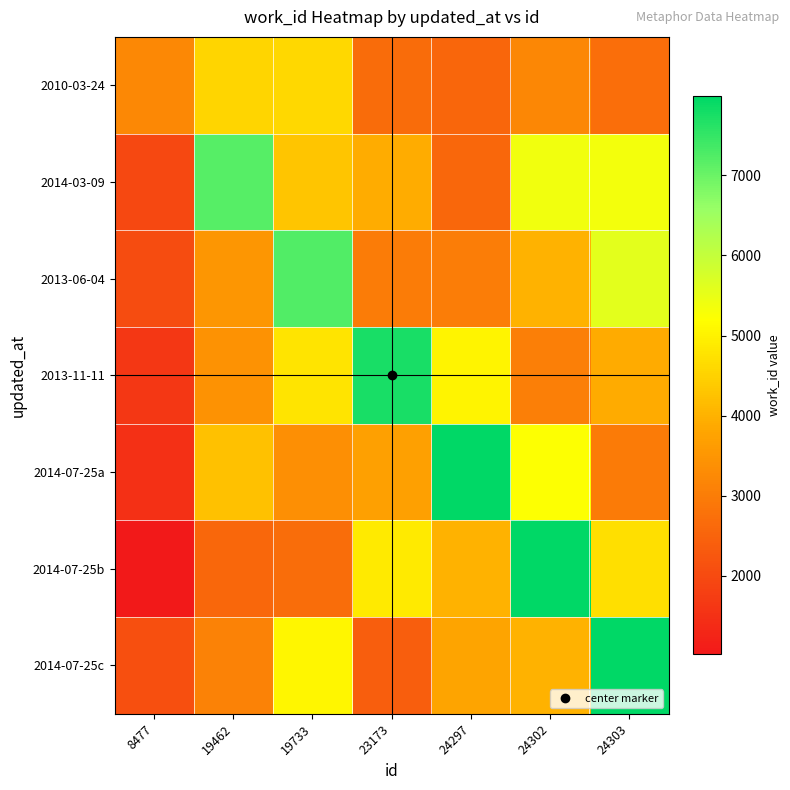

At which category is the sum across all series the highest?

24303